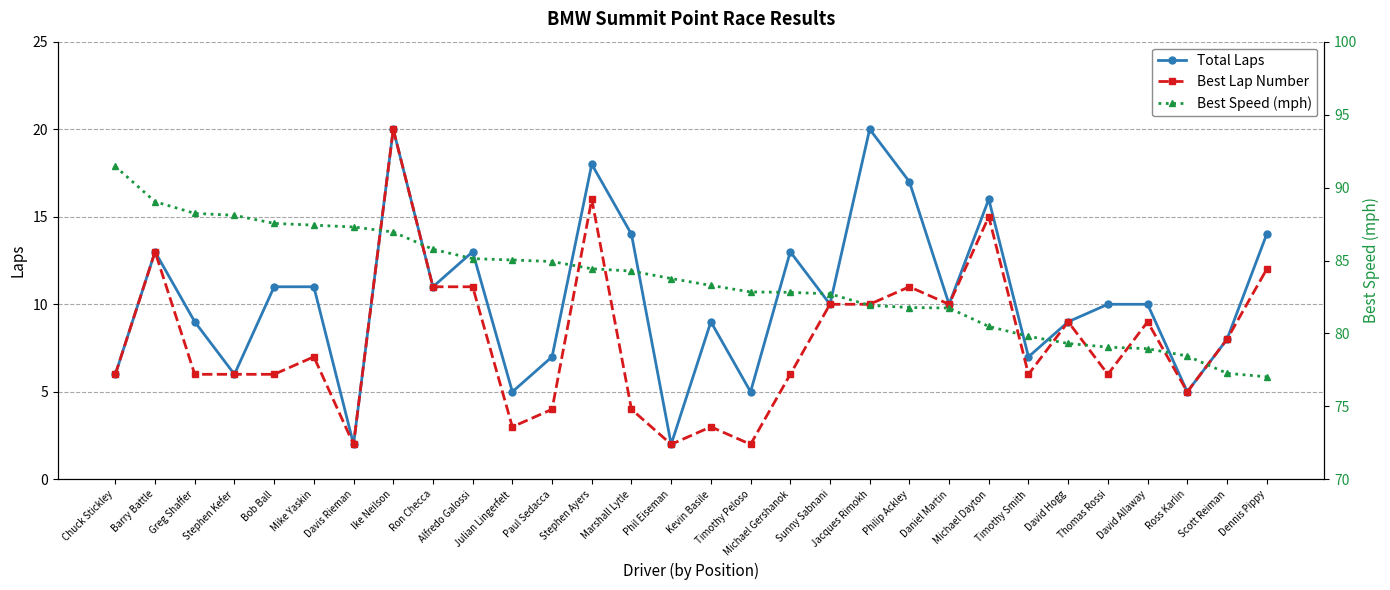

Where is Best Lap Number nearest to the value 11?

Ron Checca